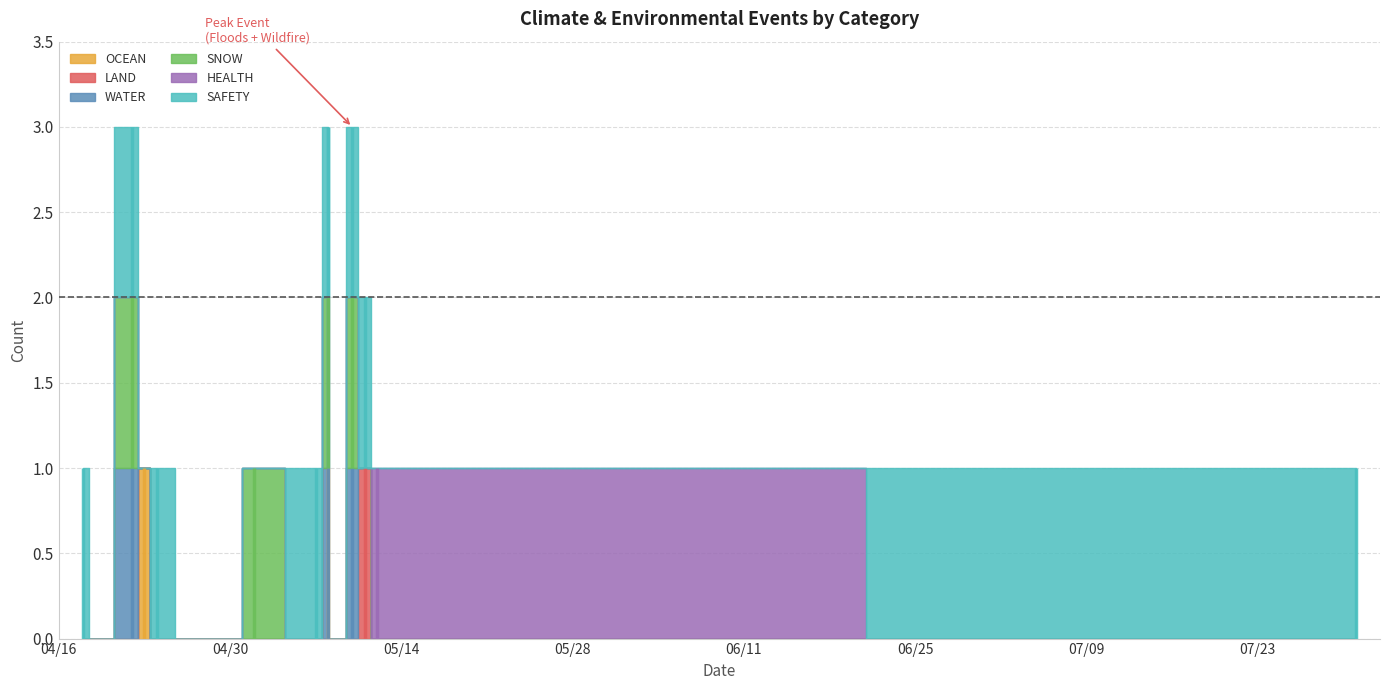

What are all the series names shown in the legend?

OCEAN, LAND, WATER, SNOW, HEALTH, SAFETY